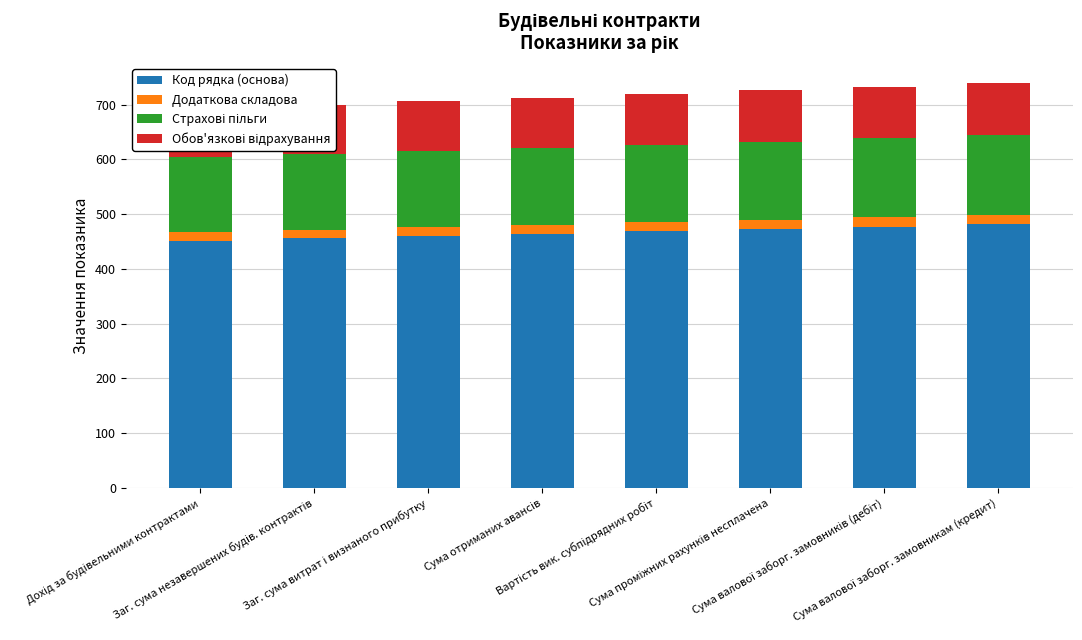

Is it true that Обов'язкові відрахування equals 35.8 at Сума валової заборг. замовників (дебіт)?

False